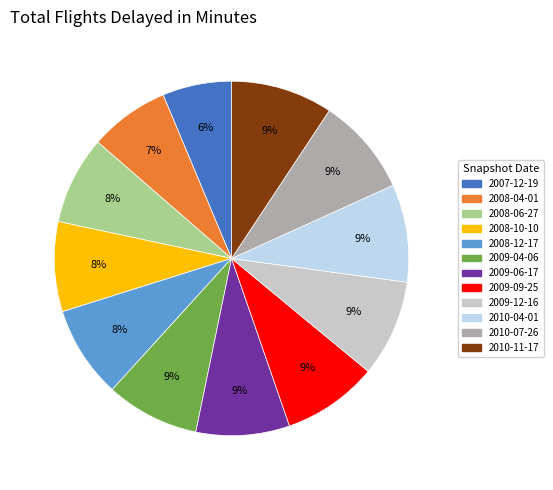

What percentage is the 2010-11-17 slice, to the nearest percent?

9%